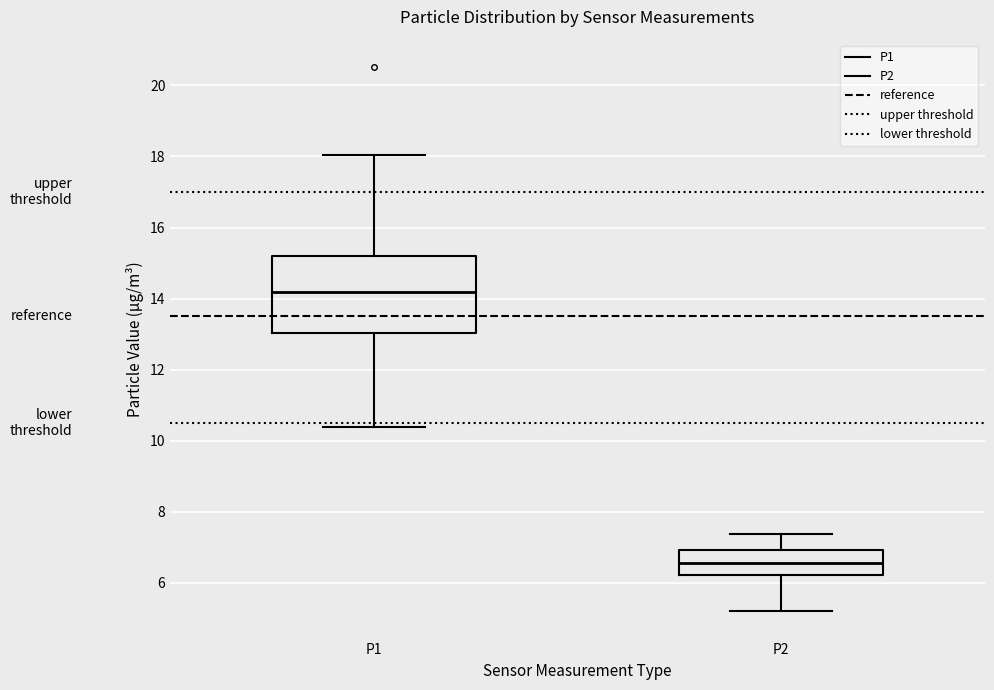

Where is the upper edge of the box for P2 on the y-axis? The values are not printed on the chart, so give them approximately, as read against the axis.

7.0